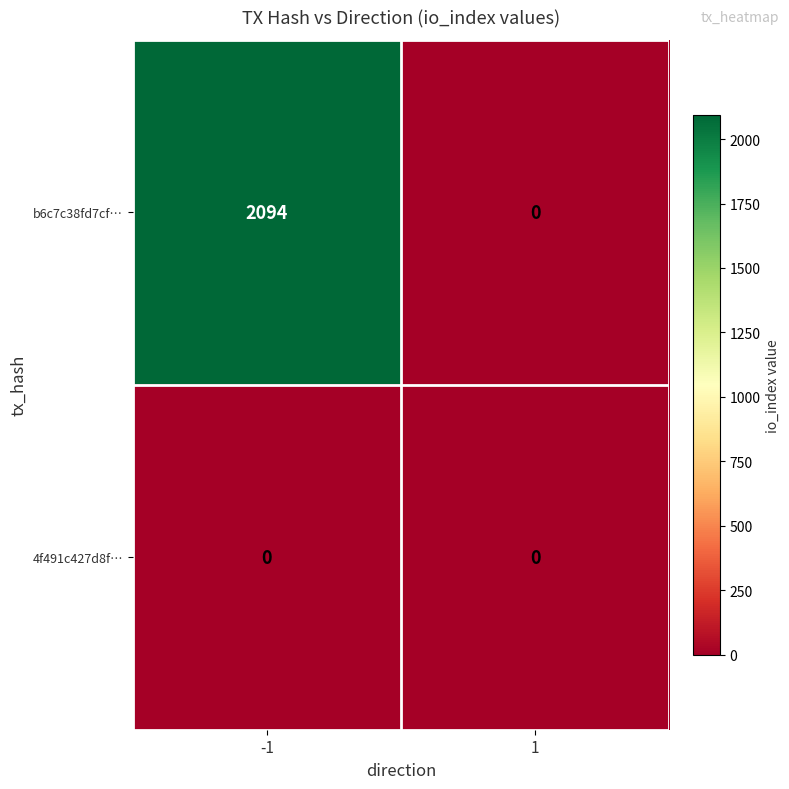

What is the total value across all series at -1?

2094